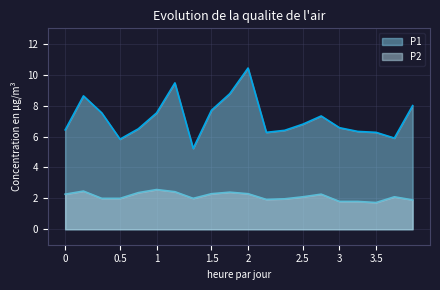

What is the maximum value for P2?

2.6